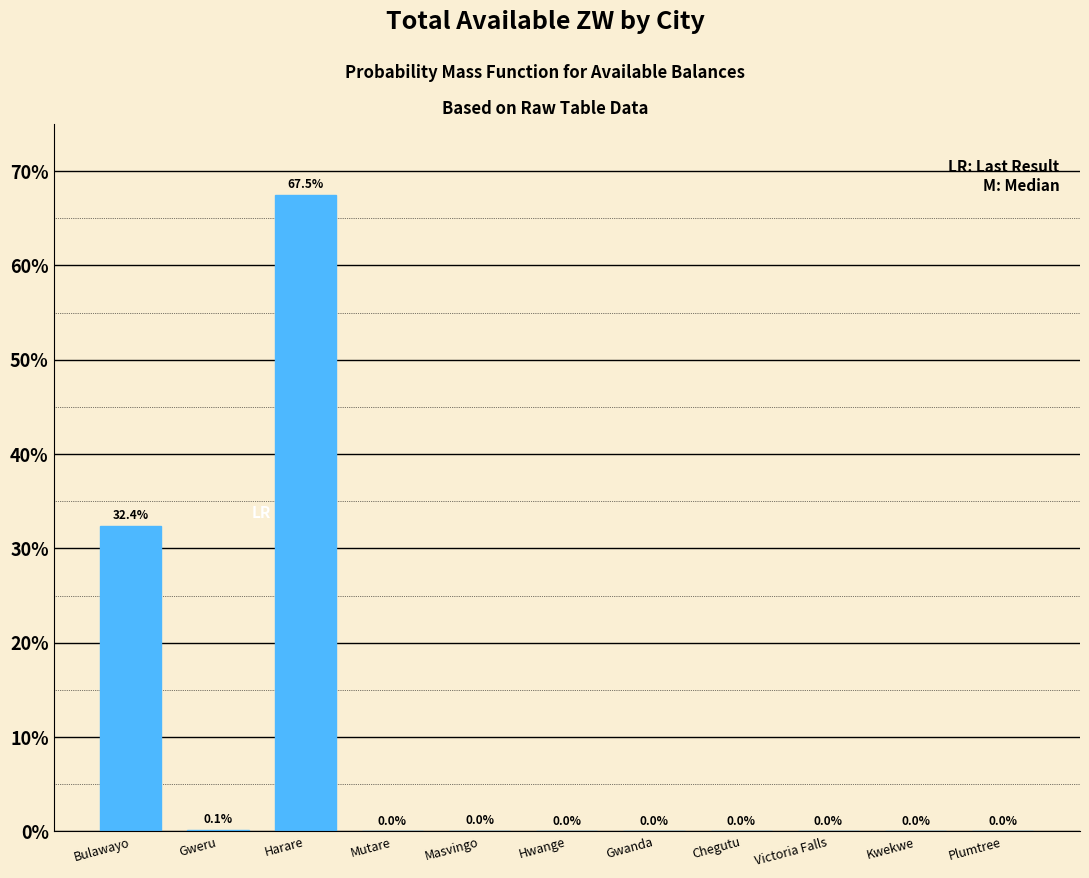

Is it true that the value at Gweru is 0.1?

True